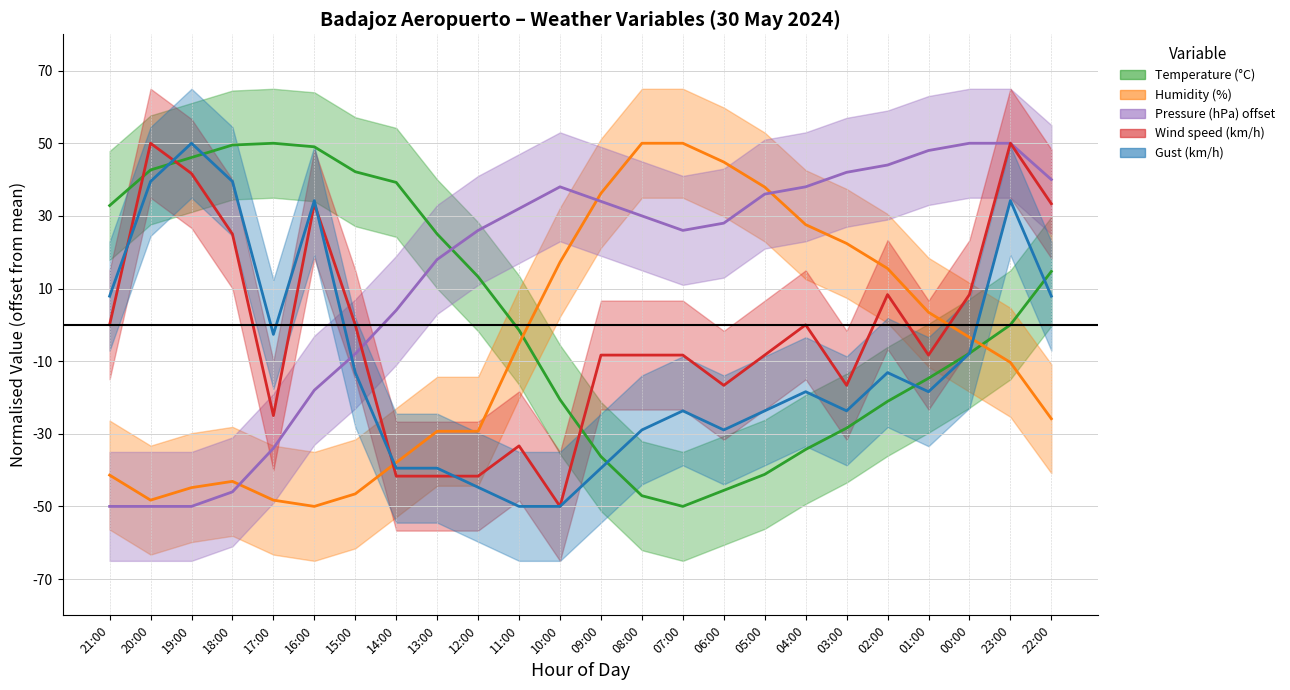

At 12:00, list the series in order from largest to smallest.

Pressure (hPa) offset, Temperature (°C), Humidity (%), Wind speed (km/h), Gust (km/h)